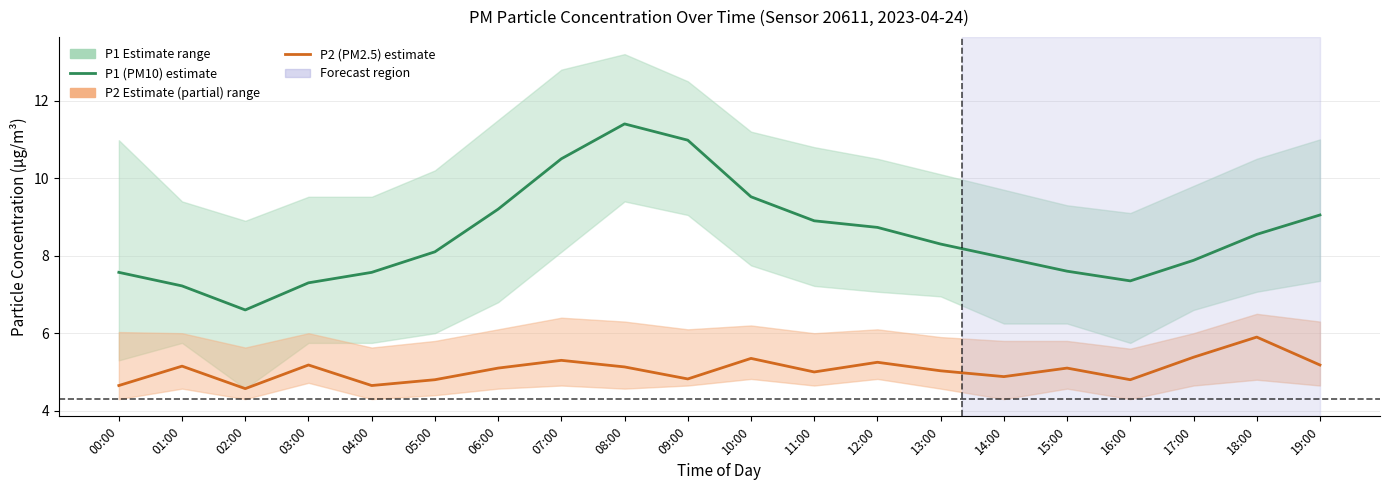

What is the total value across all series at 13:00?

13.3